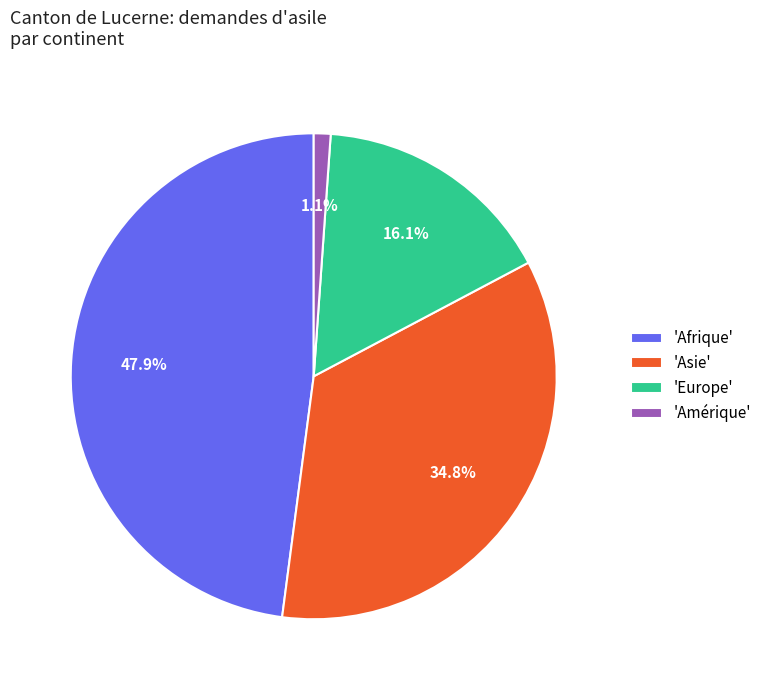

Rank the categories by value from highest to lowest.

'Afrique', 'Asie', 'Europe', 'Amérique'